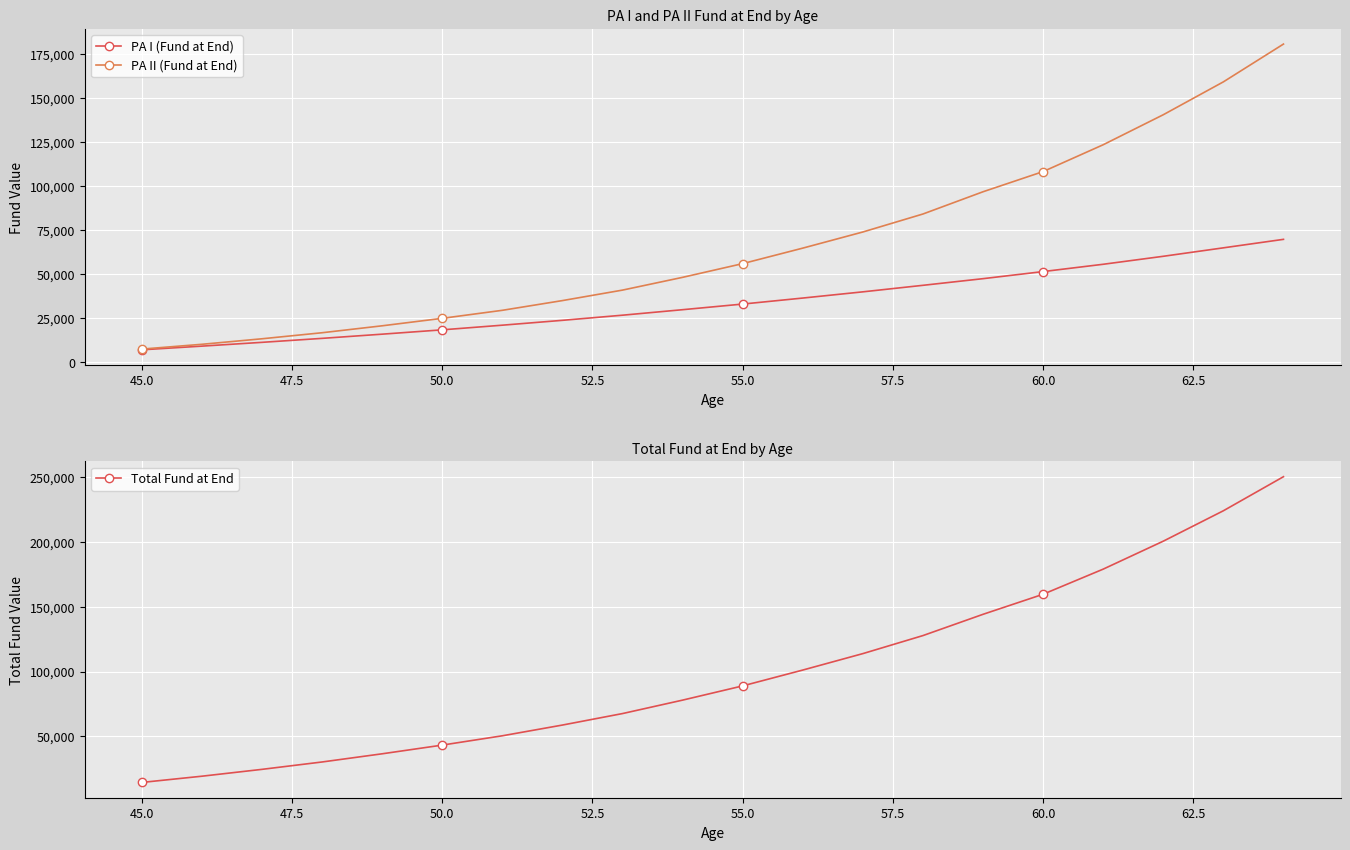

What is the lowest value of the PA I (Fund at End) series?

6979.3